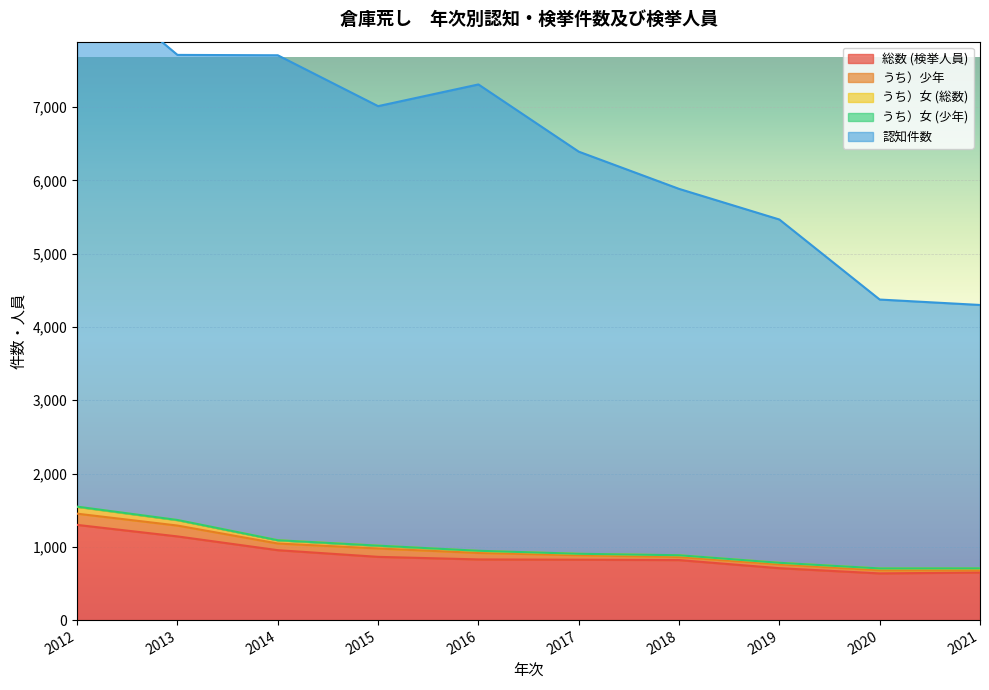

The value of 認知件数 at 2021 is 2051. True or false?

False